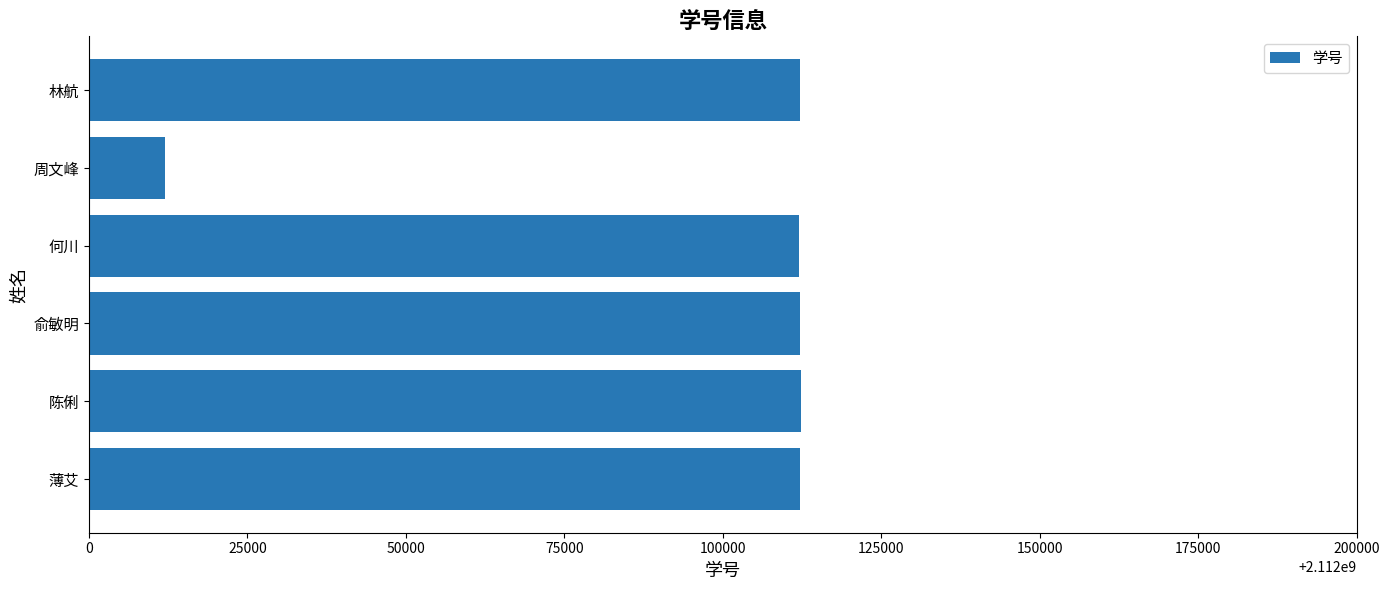

What is the change in value from 陈俐 to 周文峰?

-100267